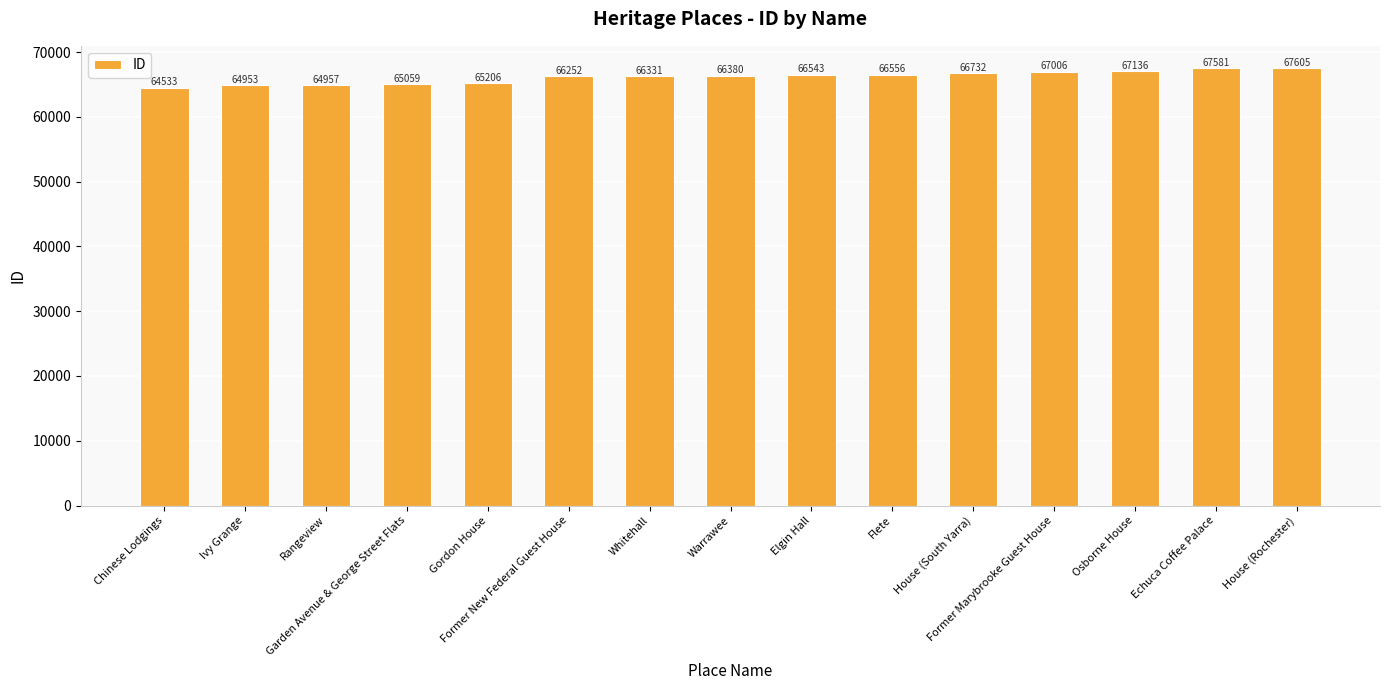

Is it true that the value at Gordon House is 34852?

False